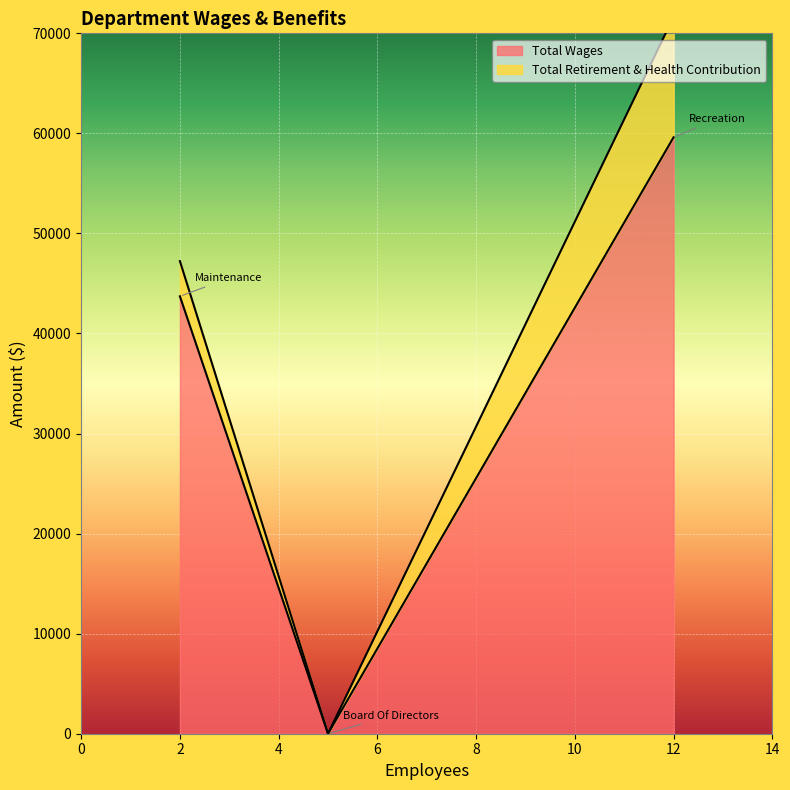

Which category has the lowest value in the Total Retirement & Health Contribution series?

Board Of Directors